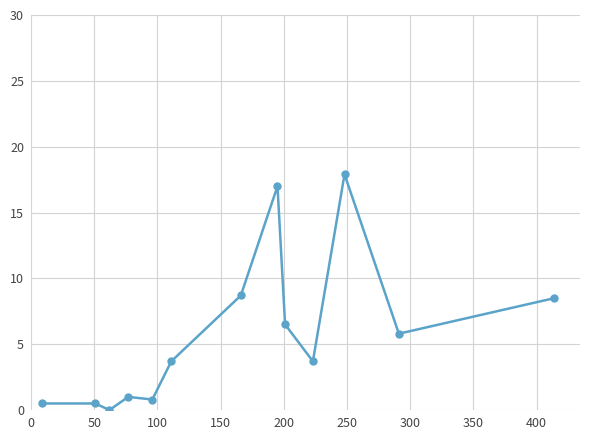

True or false: there are more than 1 points higher than both neighbors.

True